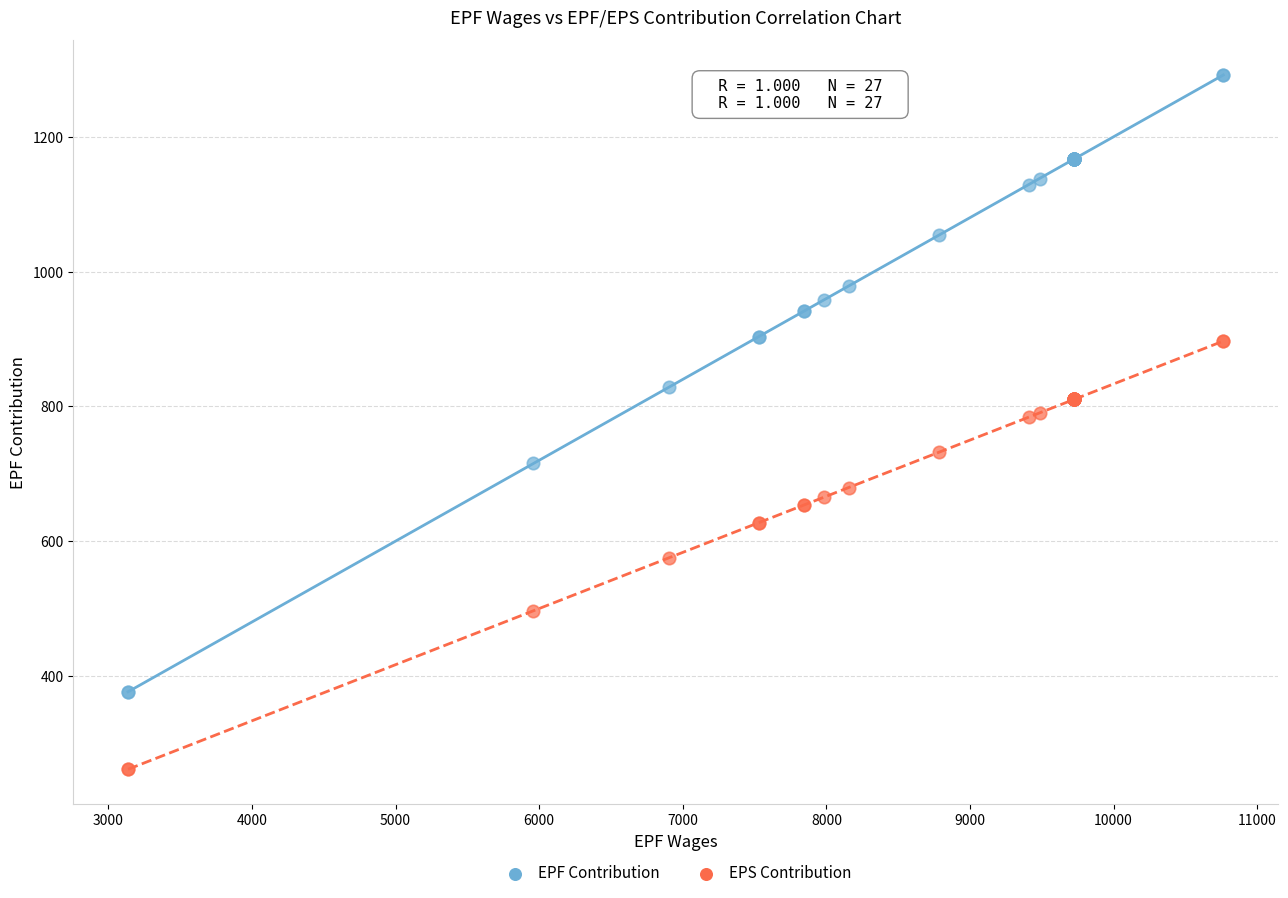

What is the X range (max minus min) for the scatter plot?

7627